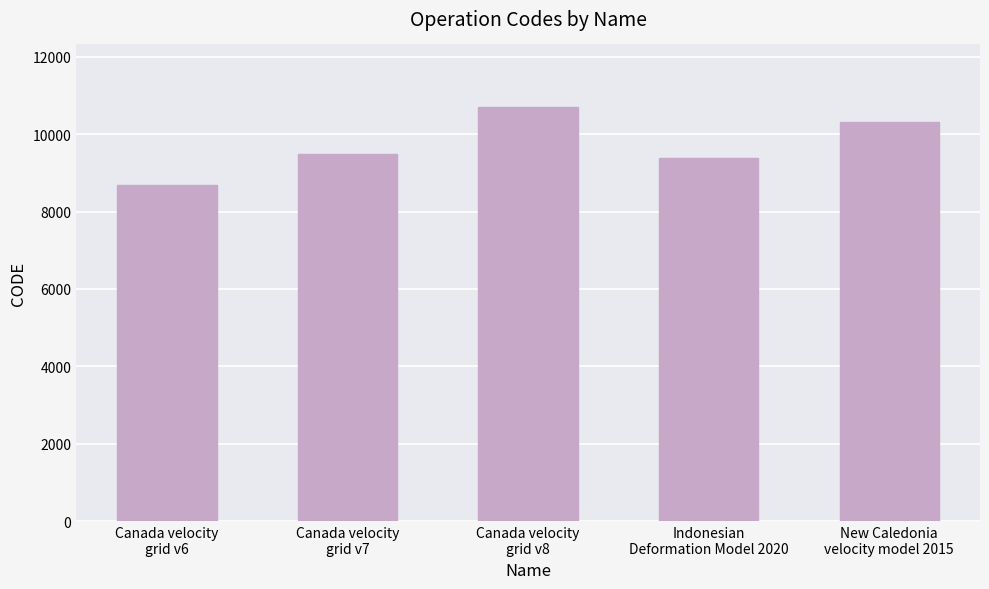

Approximately how many times larger is the value at Canada velocity
grid v6 compared to New Caledonia
velocity model 2015?

0.8